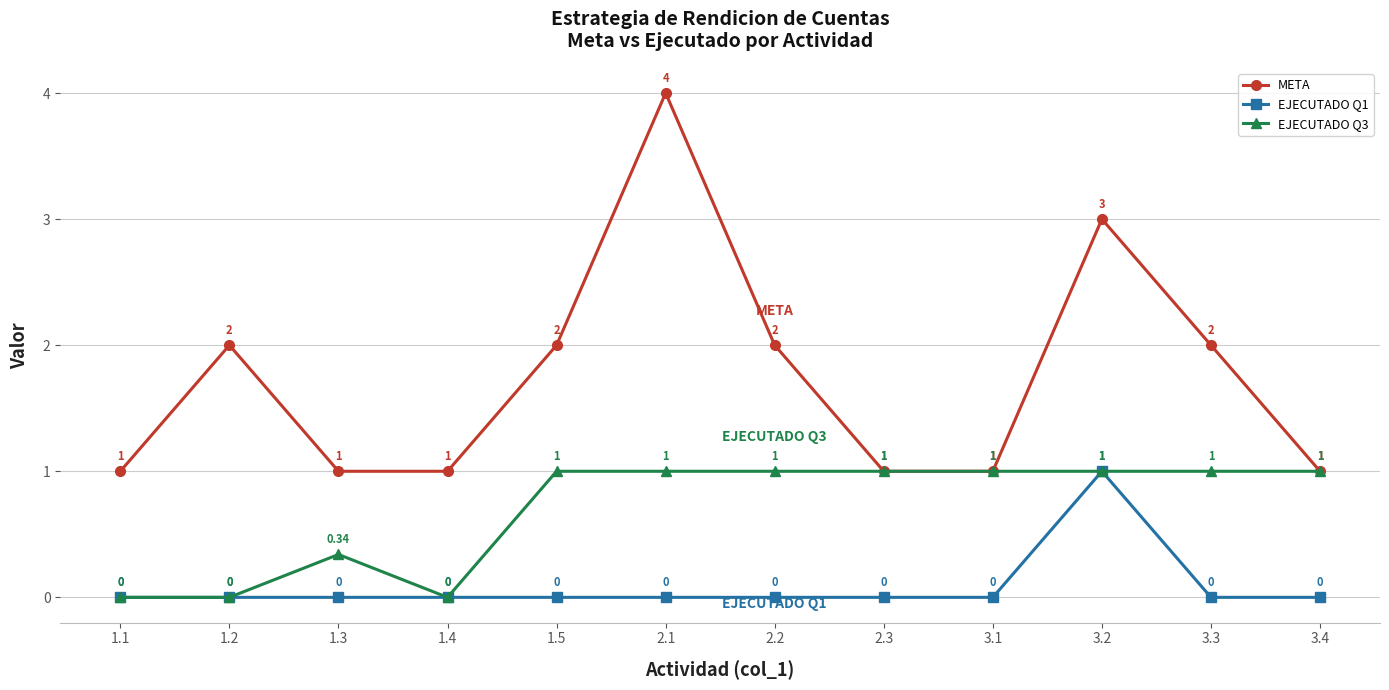

Rank the series at 2.2 from lowest to highest value.

EJECUTADO Q1, EJECUTADO Q3, META